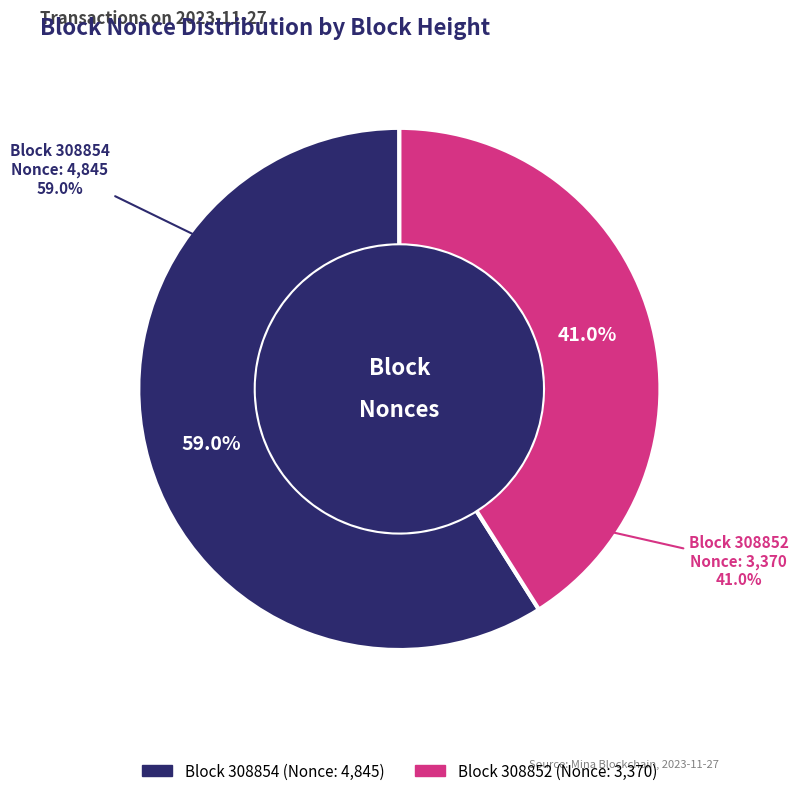

Count the number of slices in the pie.

2